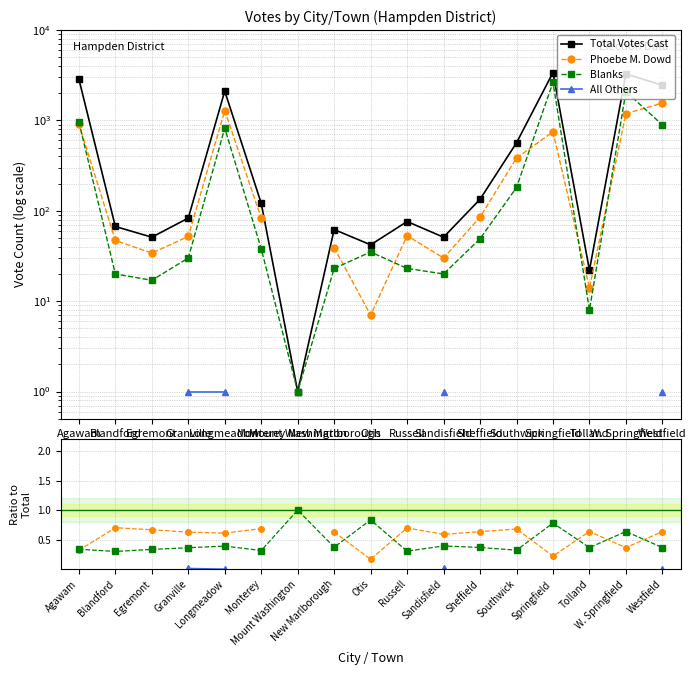

Which series has the largest range (max minus min)?

Total Votes Cast